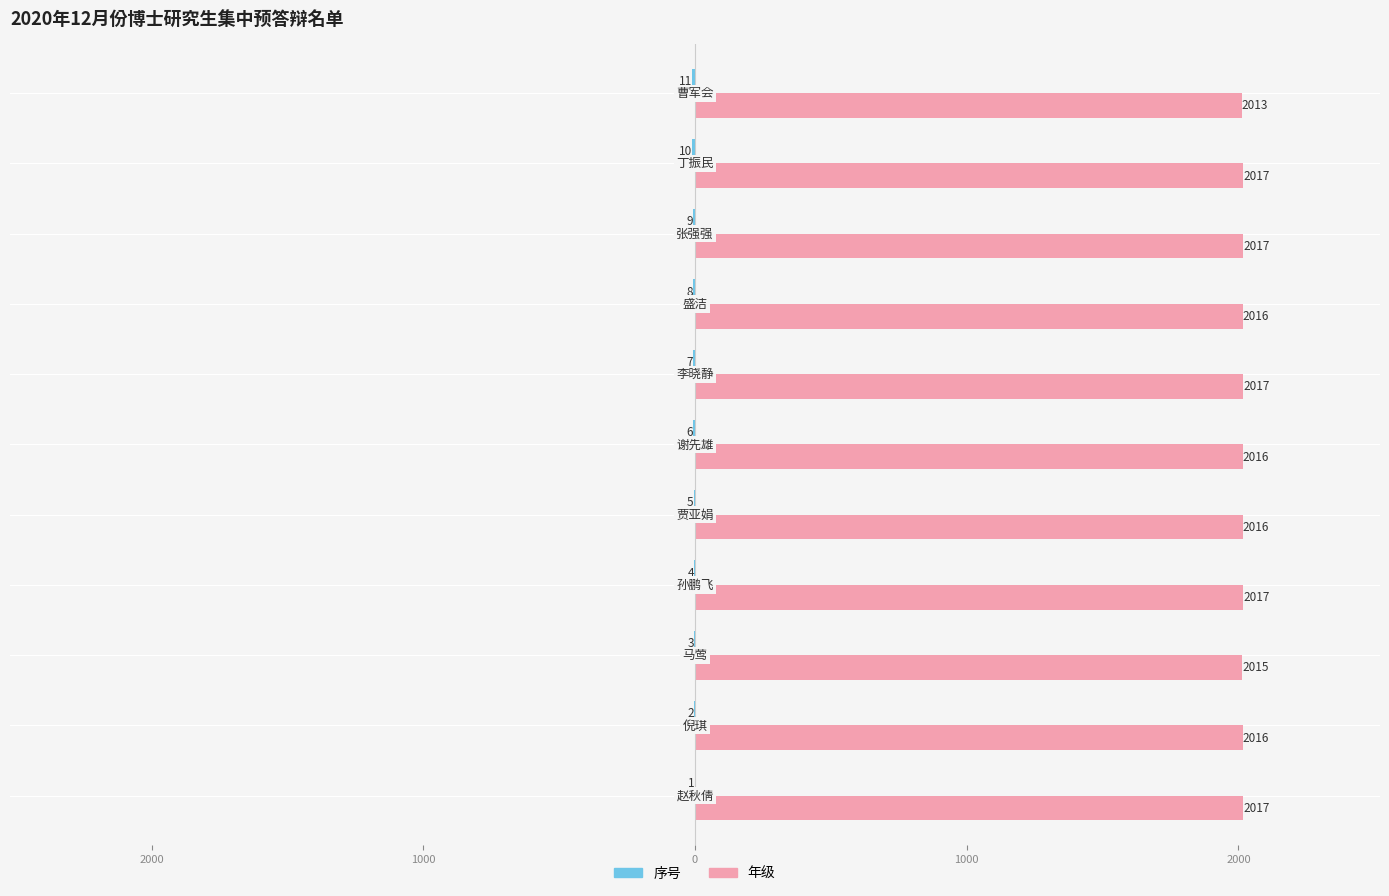

At how many categories does at least one series exceed 506?

11